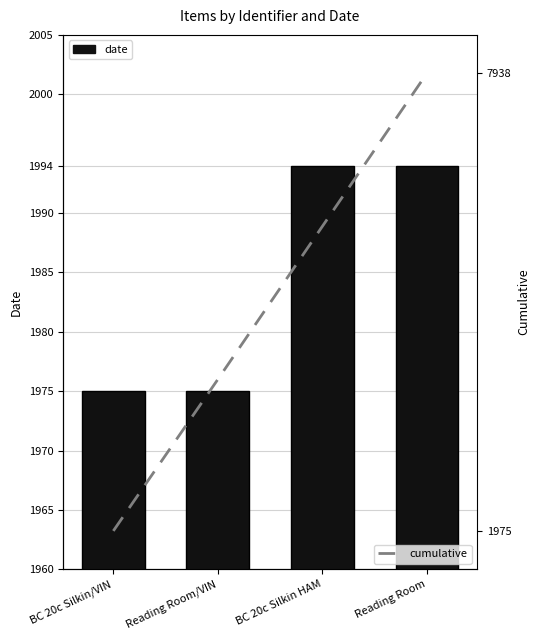

Is it true that date equals 1975 at BC 20c Silkin/VIN?

True